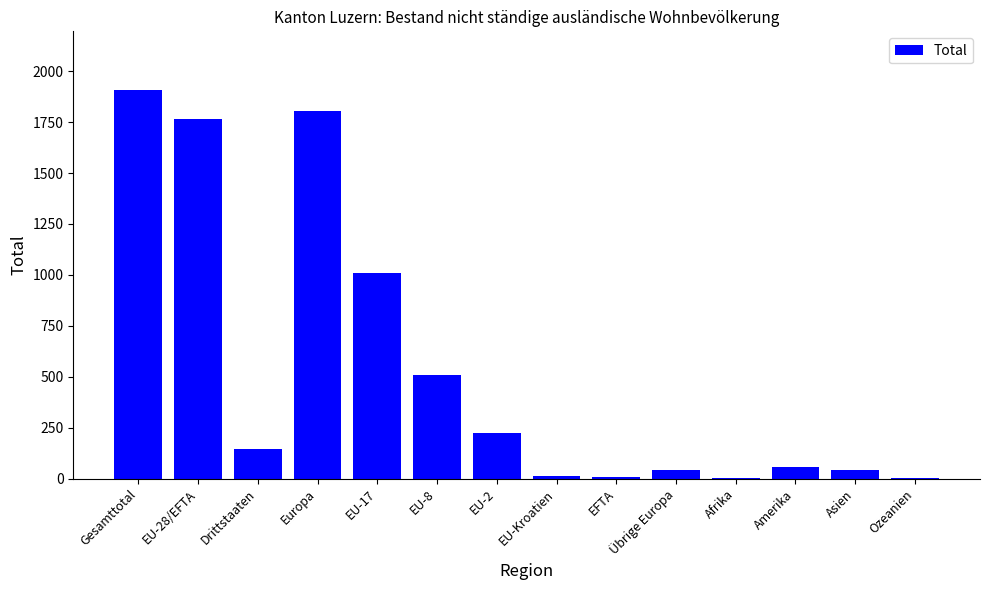

At which label is the value closest to 955?

EU-17